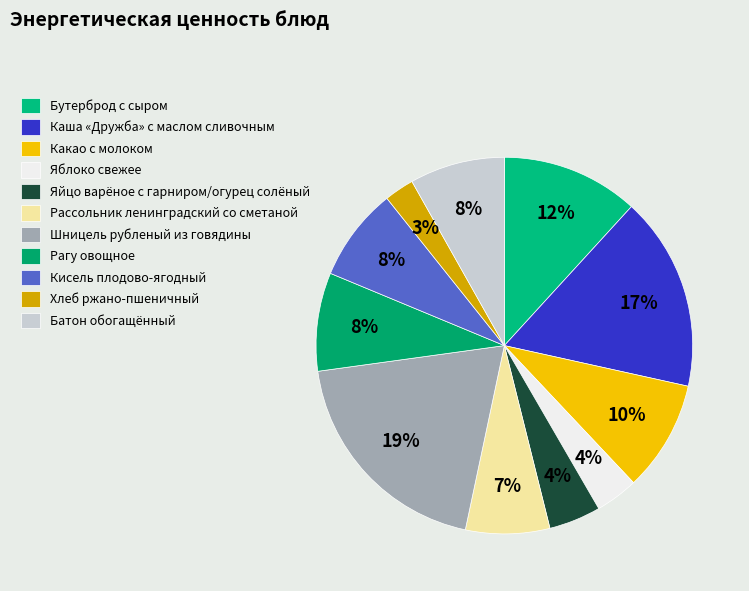

To the nearest percent, what is the average slice percentage?

9%